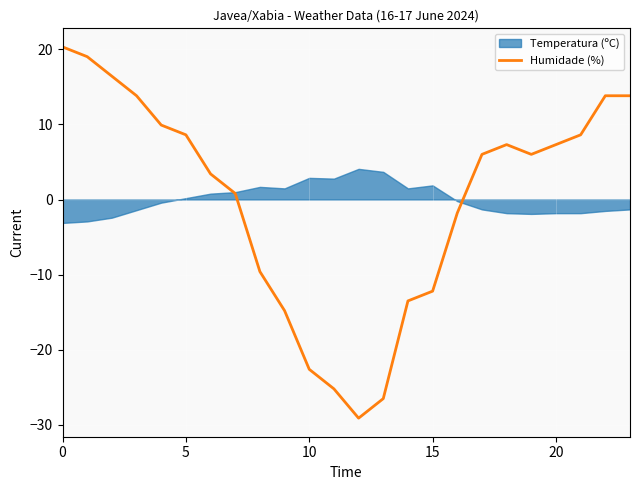

What is the smallest value displayed?

-29.1